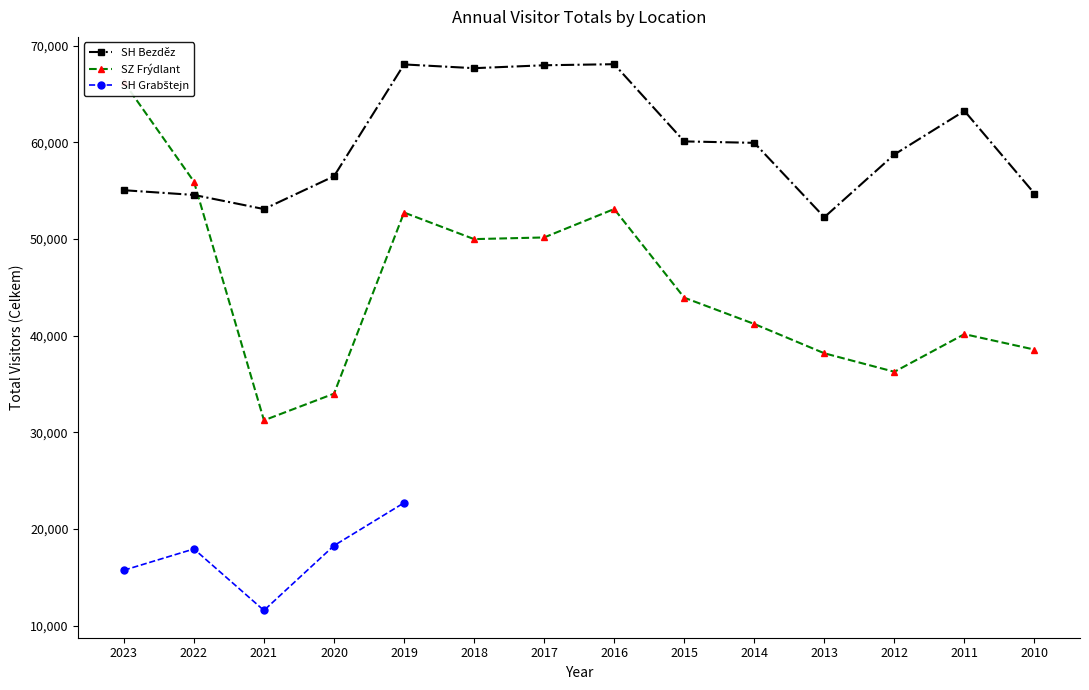

True or false: SH Bezděz has a value of 67963 at 2017.

True